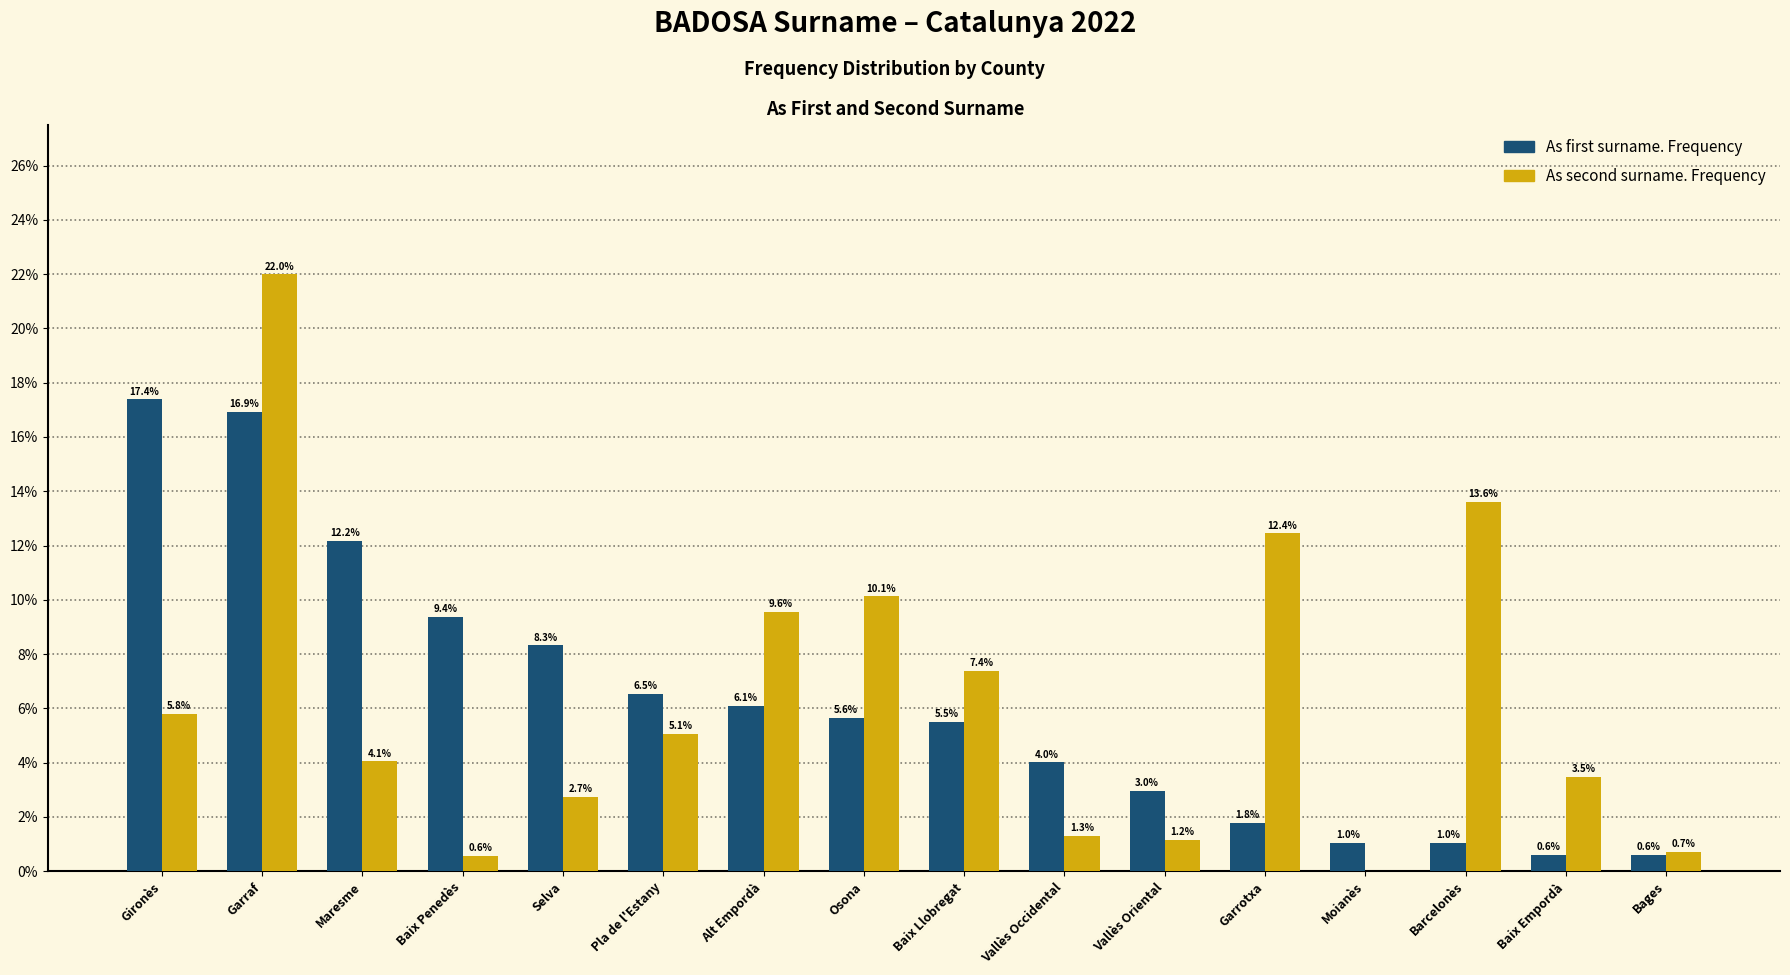

Reading left to right, what are all the values shown in this chart?

As first surname. Frequency: Gironès=17.4	Garraf=16.9	Maresme=12.2	Baix Penedès=9.4	Selva=8.3	Pla de l'Estany=6.5	Alt Empordà=6.1	Osona=5.6	Baix Llobregat=5.5	Vallès Occidental=4.0	Vallès Oriental=3.0	Garrotxa=1.8	Moianès=1.0	Barcelonès=1.0	Baix Empordà=0.6	Bages=0.6
As second surname. Frequency: Gironès=5.8	Garraf=22.0	Maresme=4.1	Baix Penedès=0.6	Selva=2.7	Pla de l'Estany=5.1	Alt Empordà=9.6	Osona=10.1	Baix Llobregat=7.4	Vallès Occidental=1.3	Vallès Oriental=1.2	Garrotxa=12.4	Moianès=0.0	Barcelonès=13.6	Baix Empordà=3.5	Bages=0.7